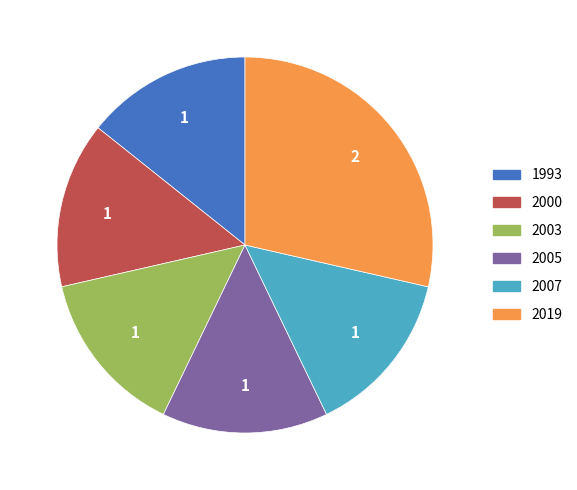

Is there a majority slice in this chart?

No